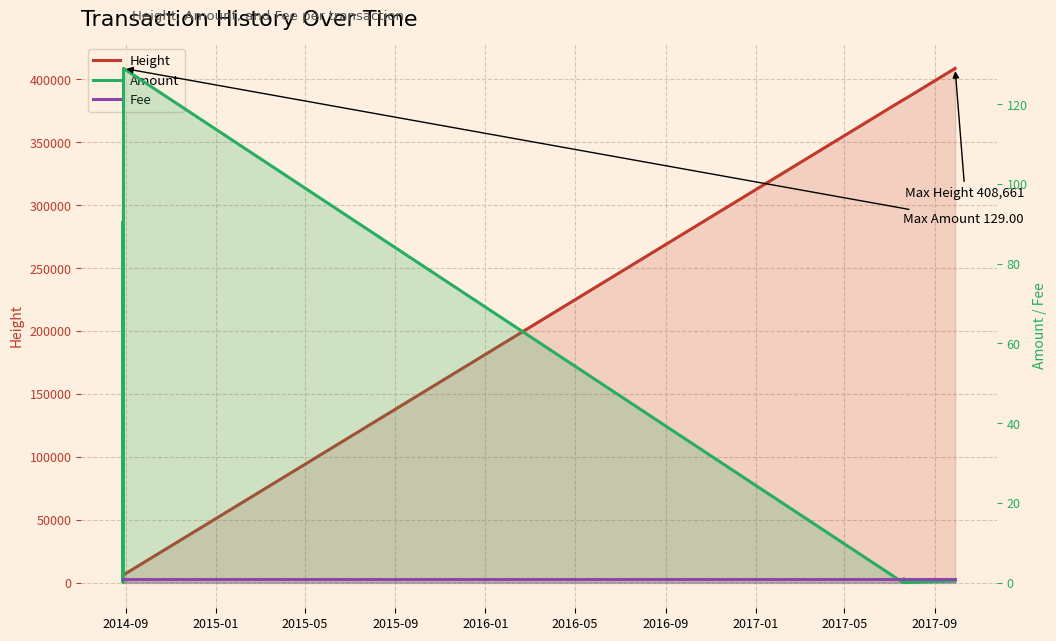

What is the value of the Fee point at the 13th from the left?

1.0